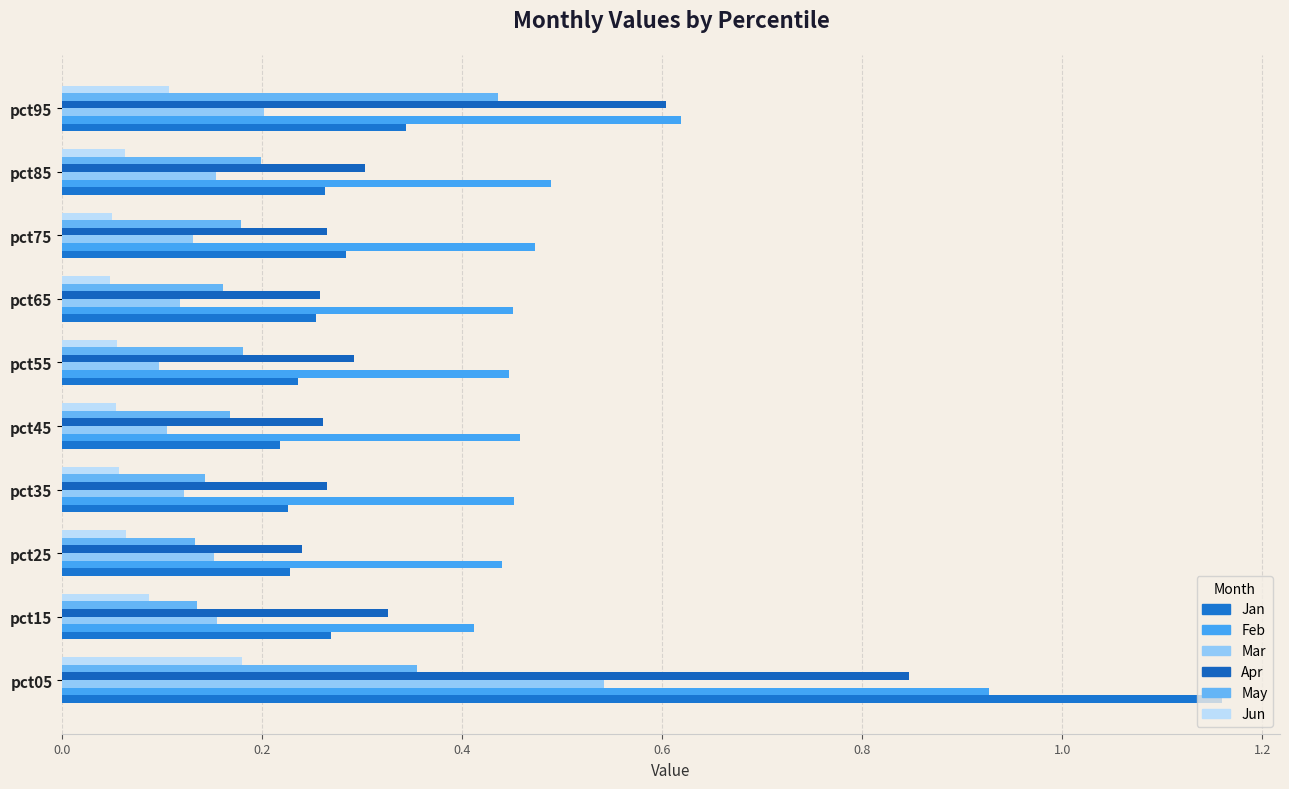

At which label does Apr reach its minimum?

pct25